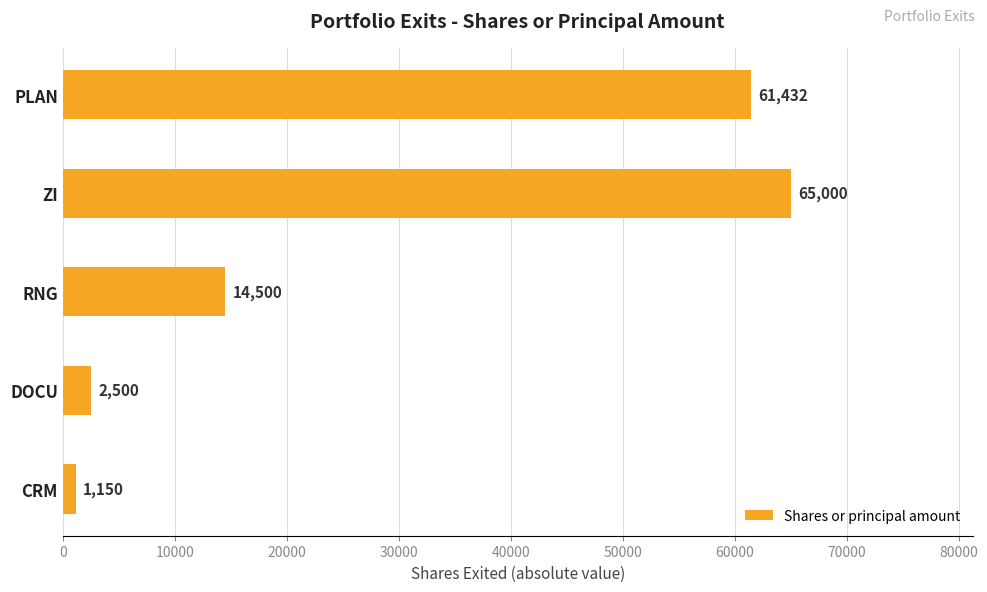

What is the greatest value displayed?

65000